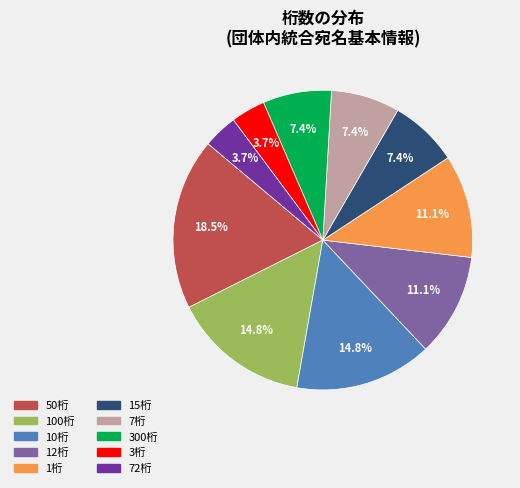

To the nearest percent, what is the average slice percentage?

10%